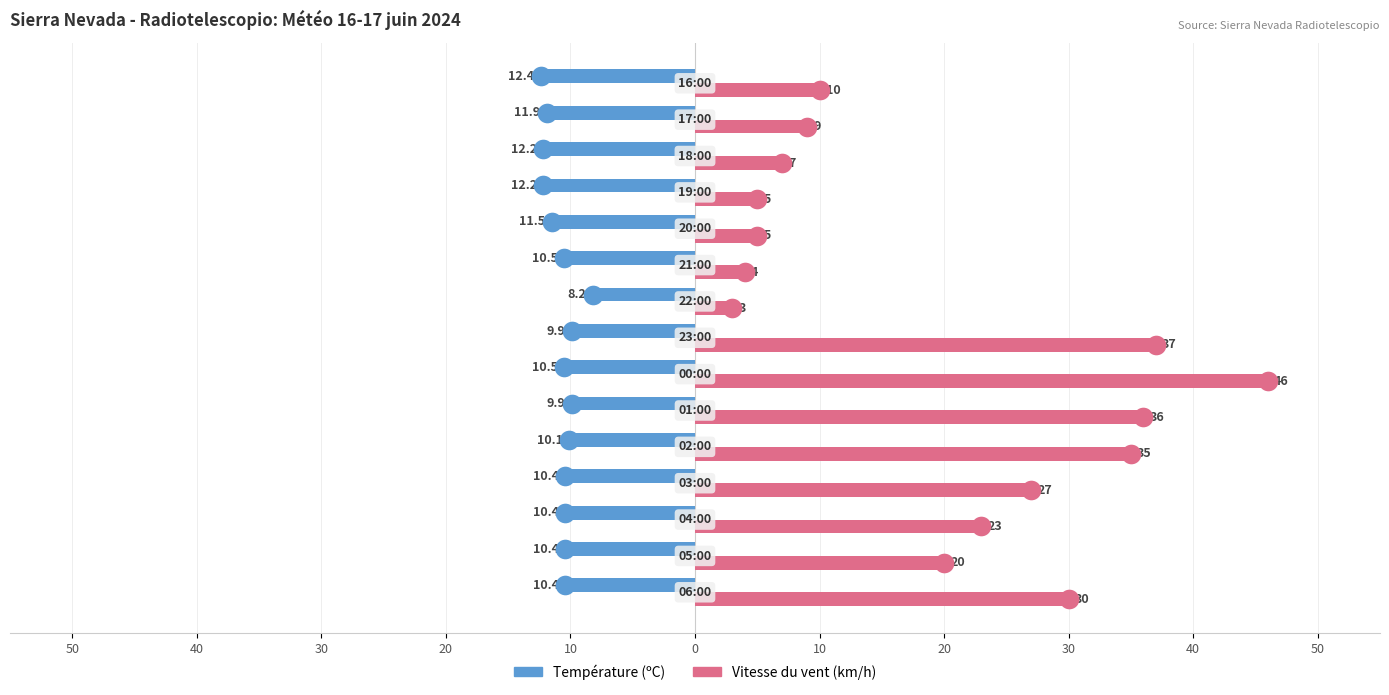

At how many categories does at least one series exceed 25?

6